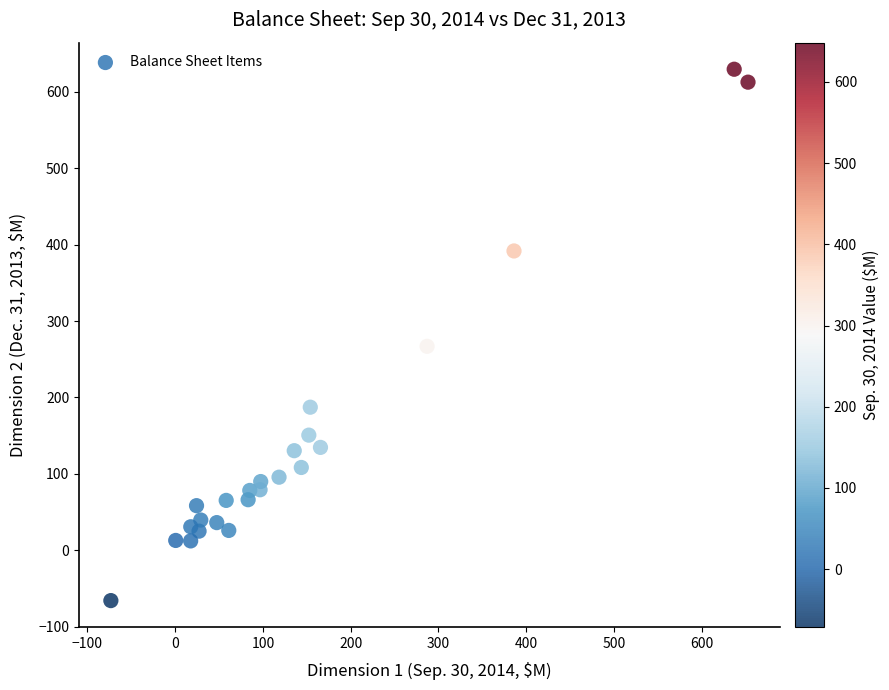

What Y value in the scatter plot is closest to 281?

267.0